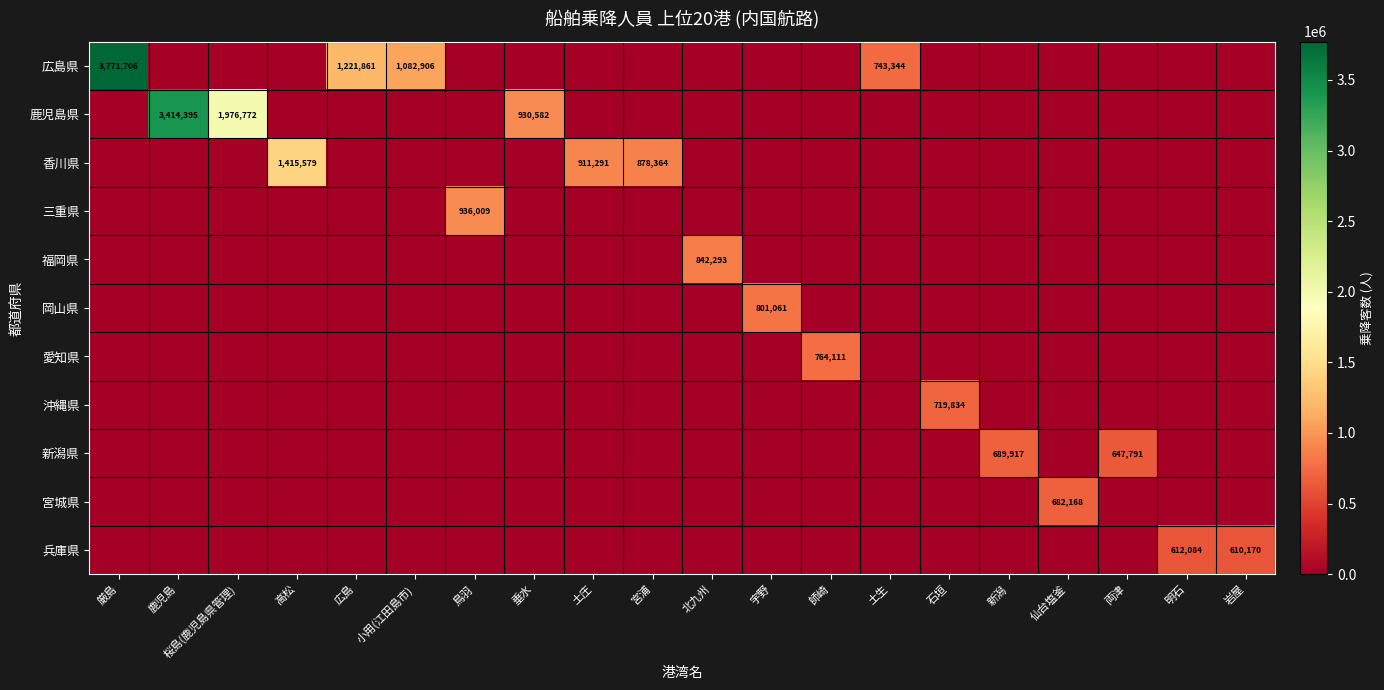

Is it true that 広島県 equals 1221861 at 広島?

True